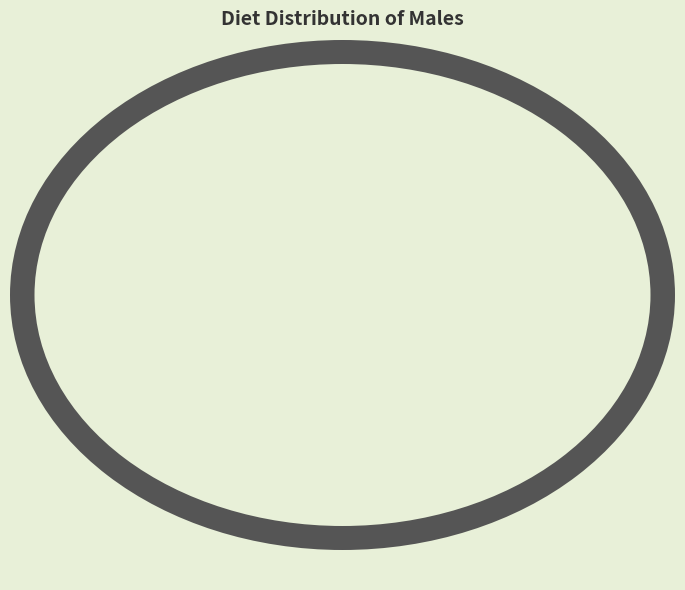

Is there a majority slice in this chart?

Yes